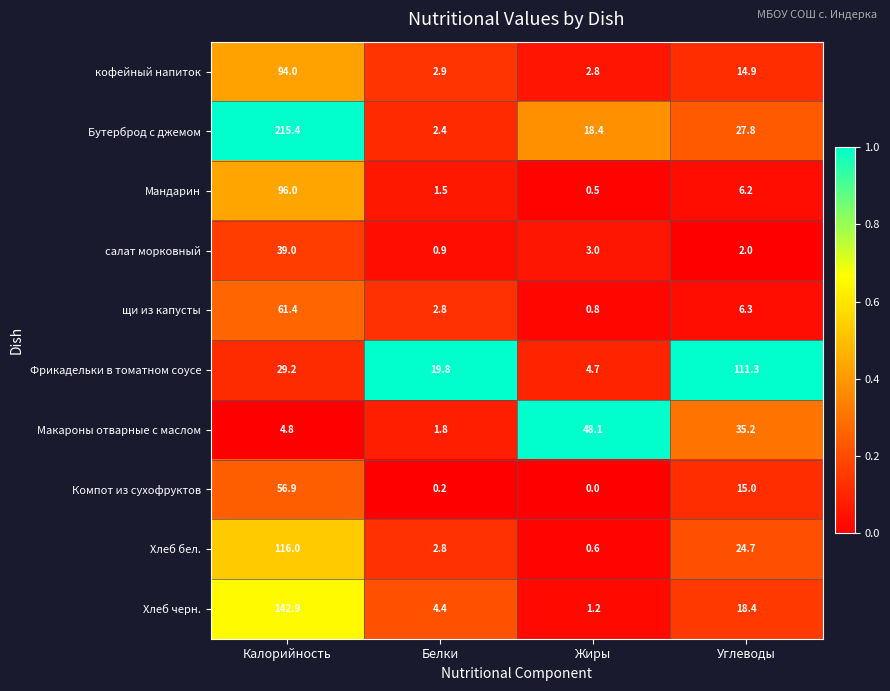

Between Калорийность and Углеводы, which series saw the biggest shift?

Бутерброд с джемом